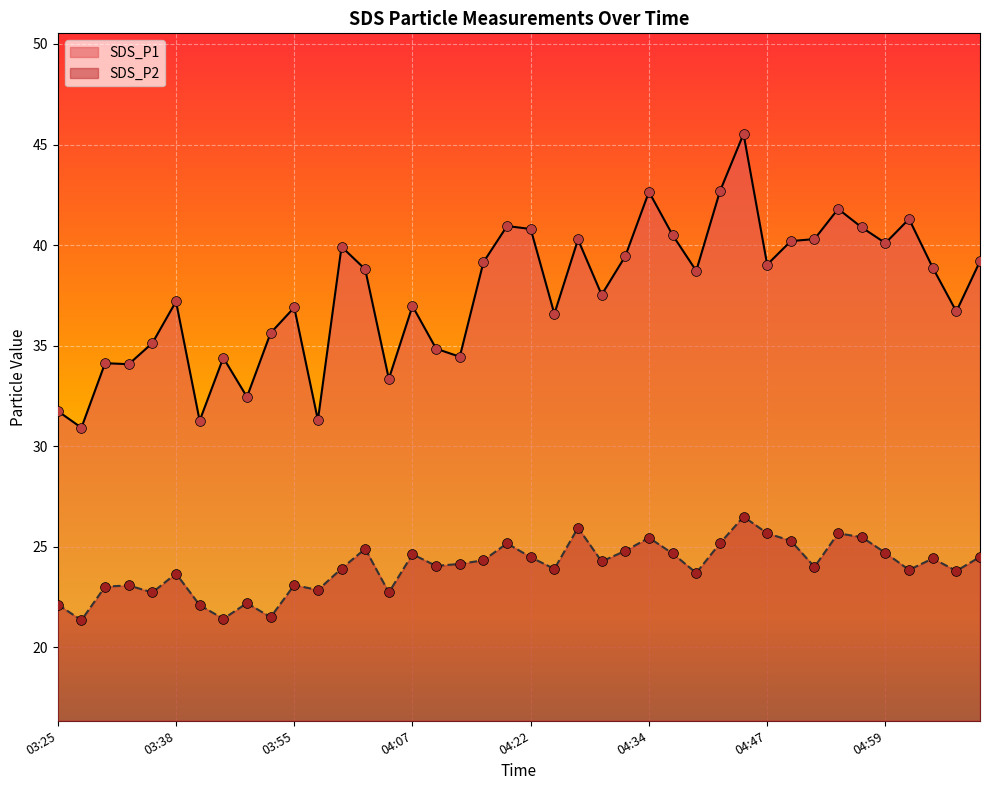

Is the value of SDS_P1 at 05:08 greater than the value of SDS_P2 at 04:42?

Yes